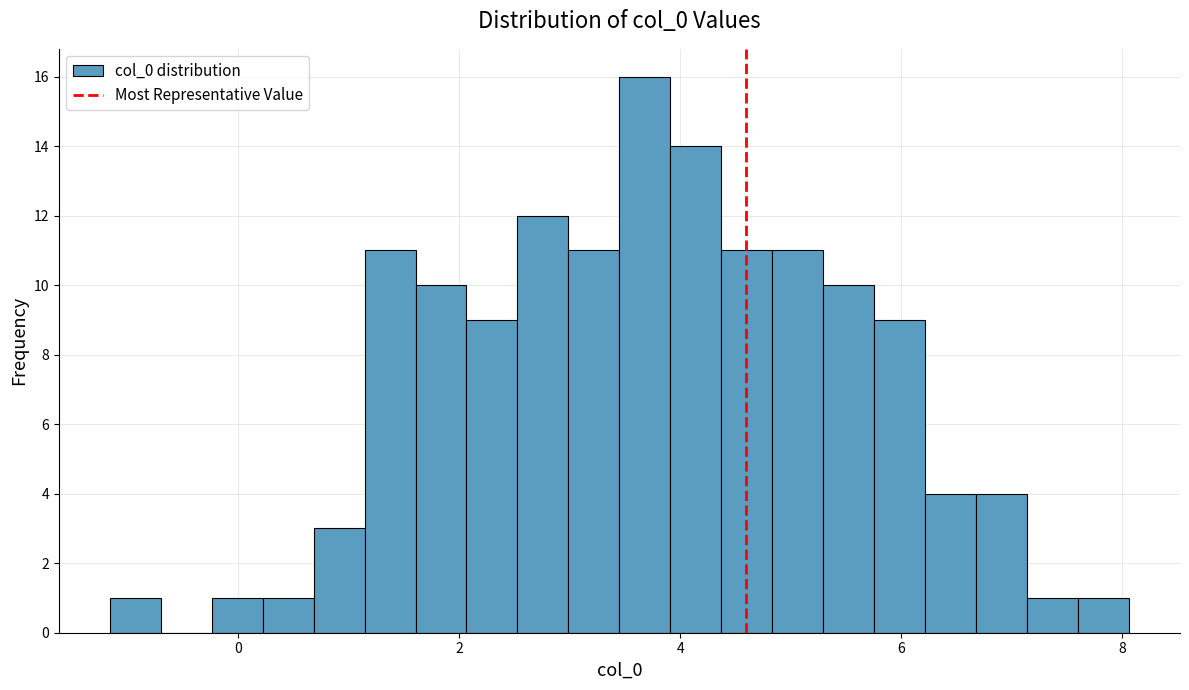

Around what value on the x-axis is the tallest bar? Give the approximate position of its centre, as read against the axis.

3.6